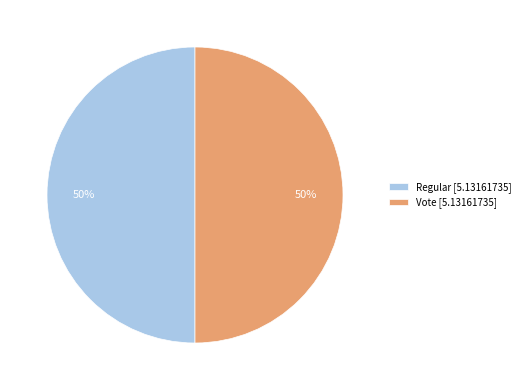

True or false: Vote [5.13161735] accounts for 56% of the total.

False